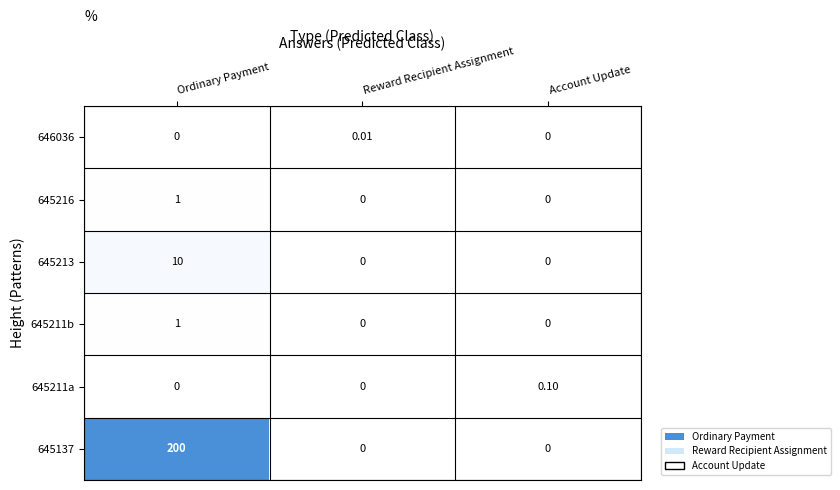

At which category is the sum across all series the highest?

Ordinary Payment